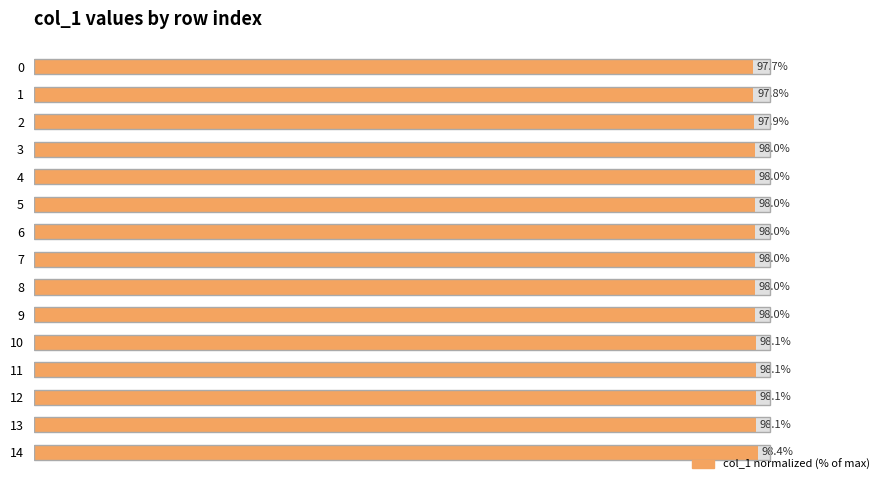

What is the sum of all values?

1470.2